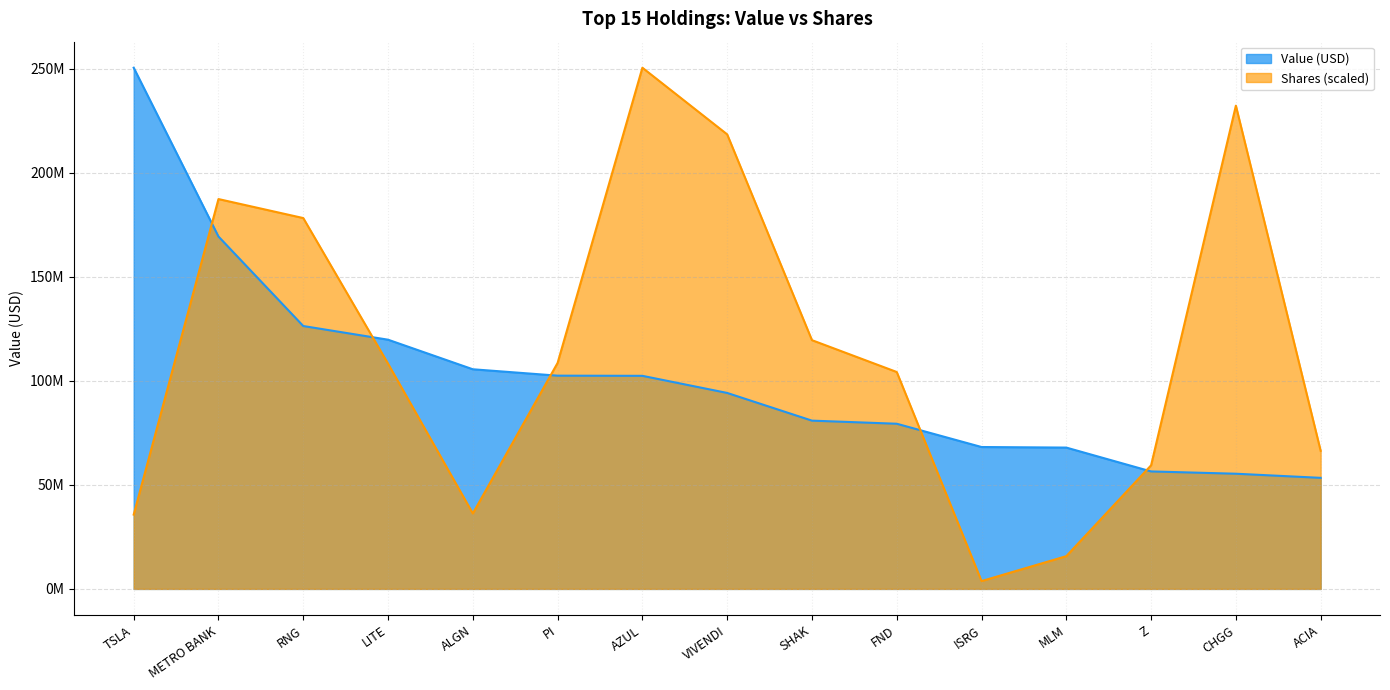

Which series has the widest spread of values?

Shares (scaled)